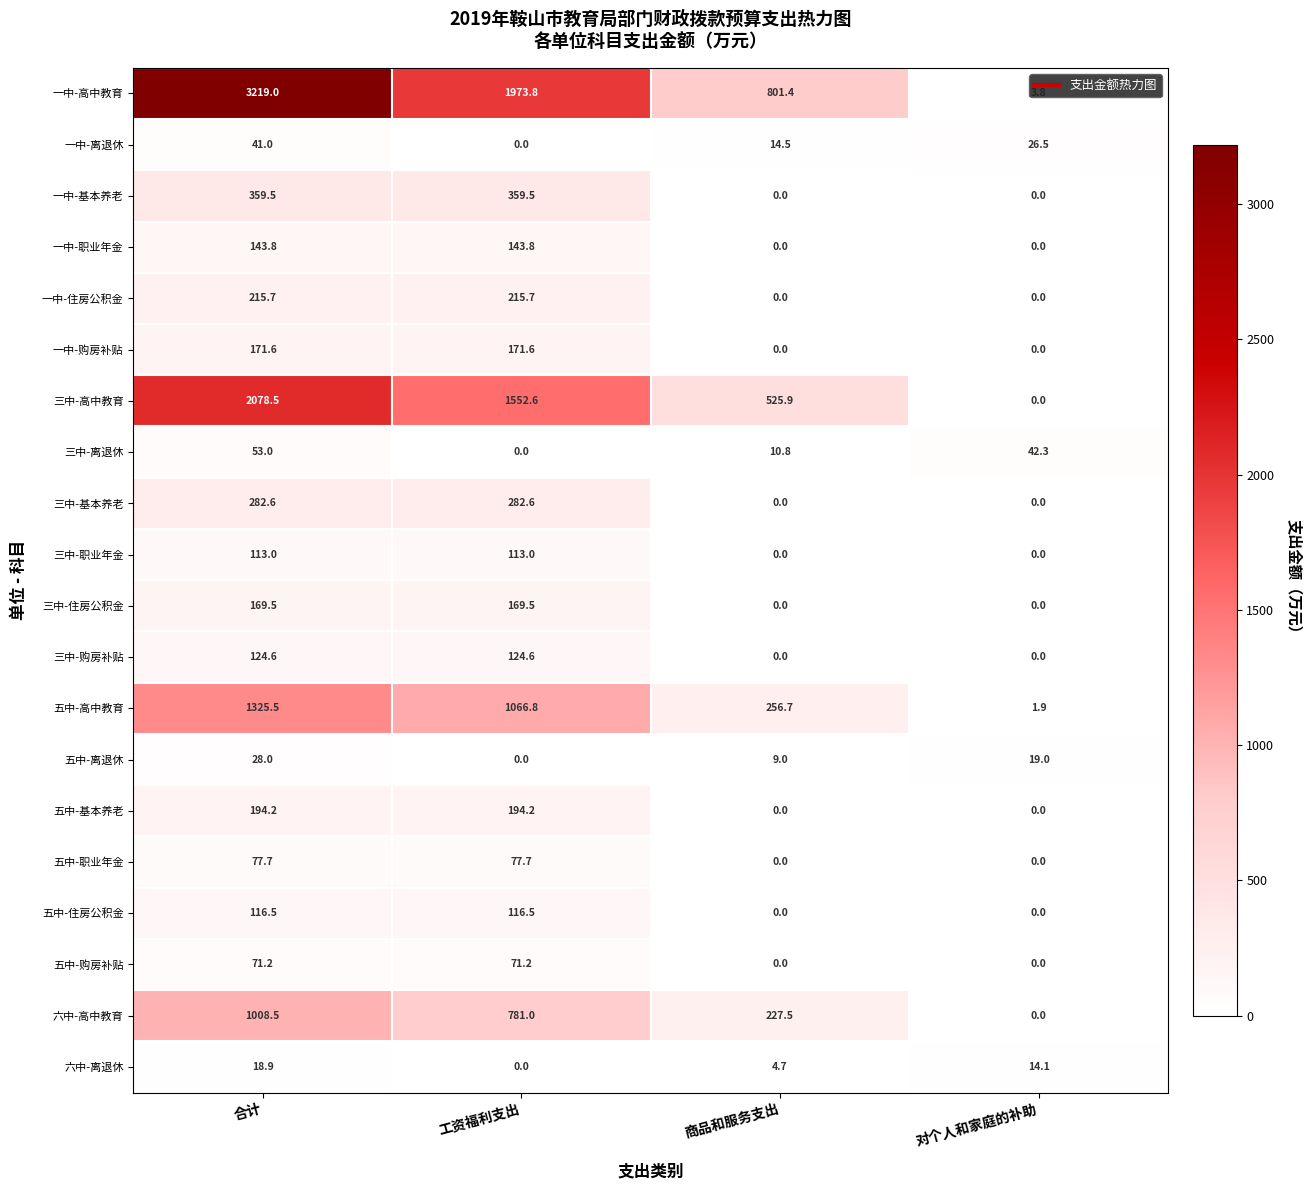

Rank the series by their maximum value, from highest to lowest.

一中-高中教育, 三中-高中教育, 五中-高中教育, 六中-高中教育, 一中-基本养老, 三中-基本养老, 一中-住房公积金, 五中-基本养老, 一中-购房补贴, 三中-住房公积金, 一中-职业年金, 三中-购房补贴, 五中-住房公积金, 三中-职业年金, 五中-职业年金, 五中-购房补贴, 三中-离退休, 一中-离退休, 五中-离退休, 六中-离退休